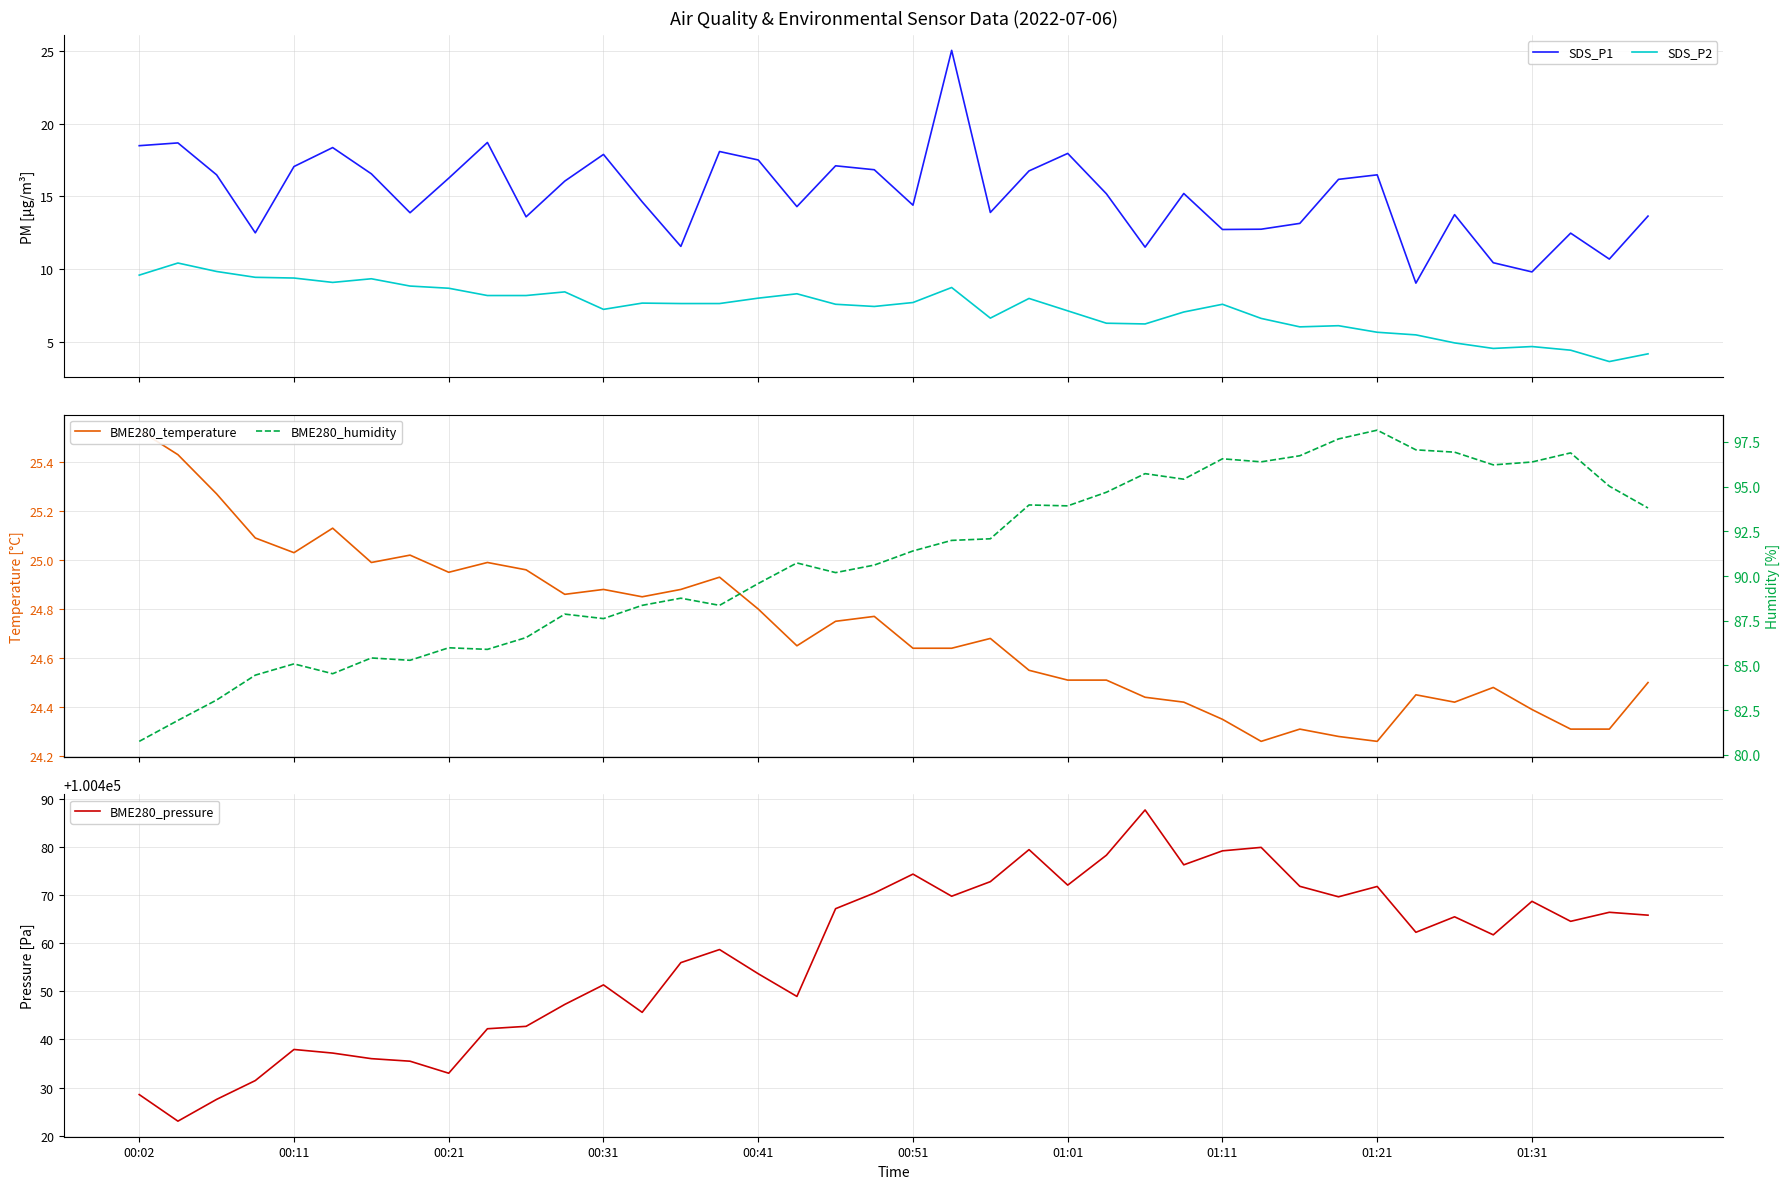

Which series has the largest range (max minus min)?

BME280_pressure